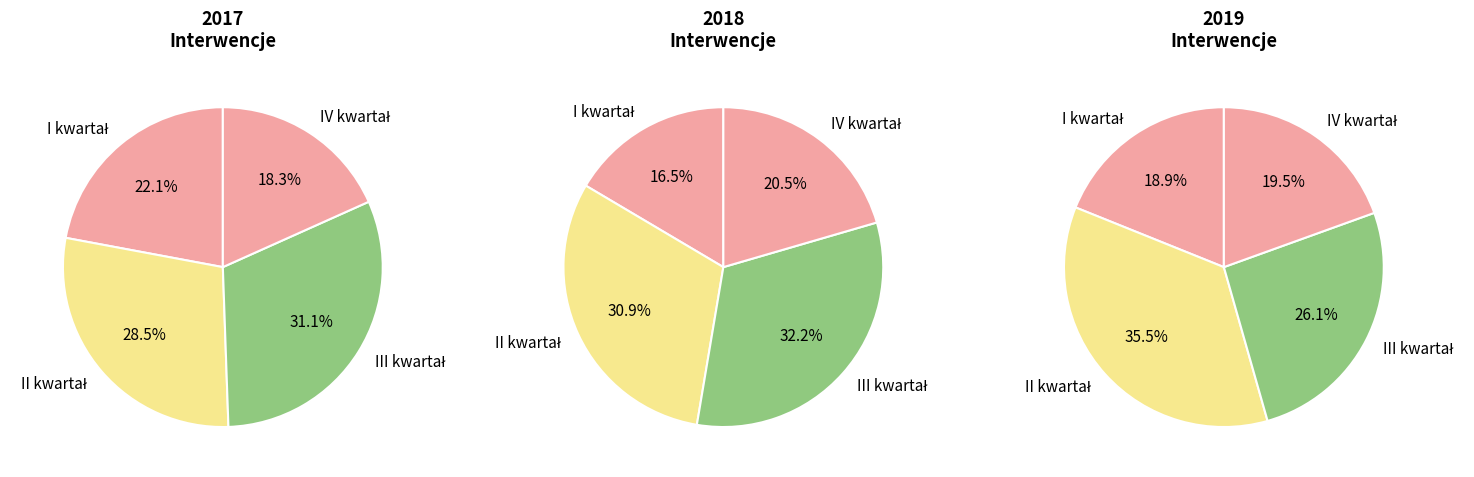

Which series has the largest range (max minus min)?

2019